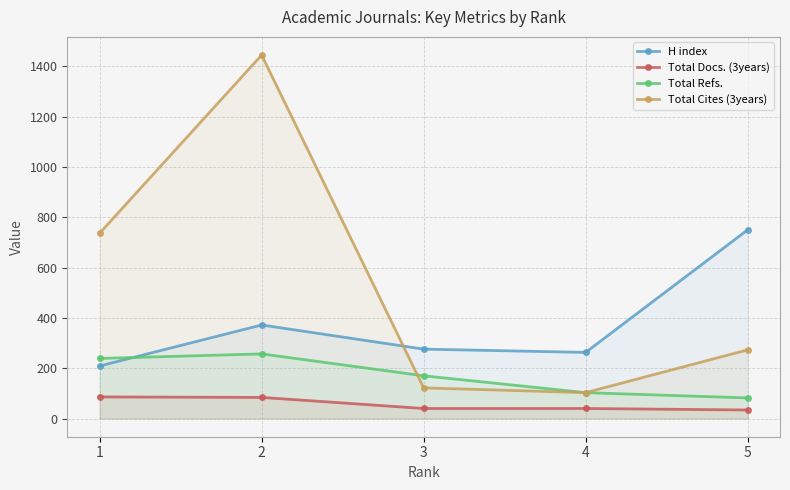

Does the chart display data point markers on the line(s)?

Yes